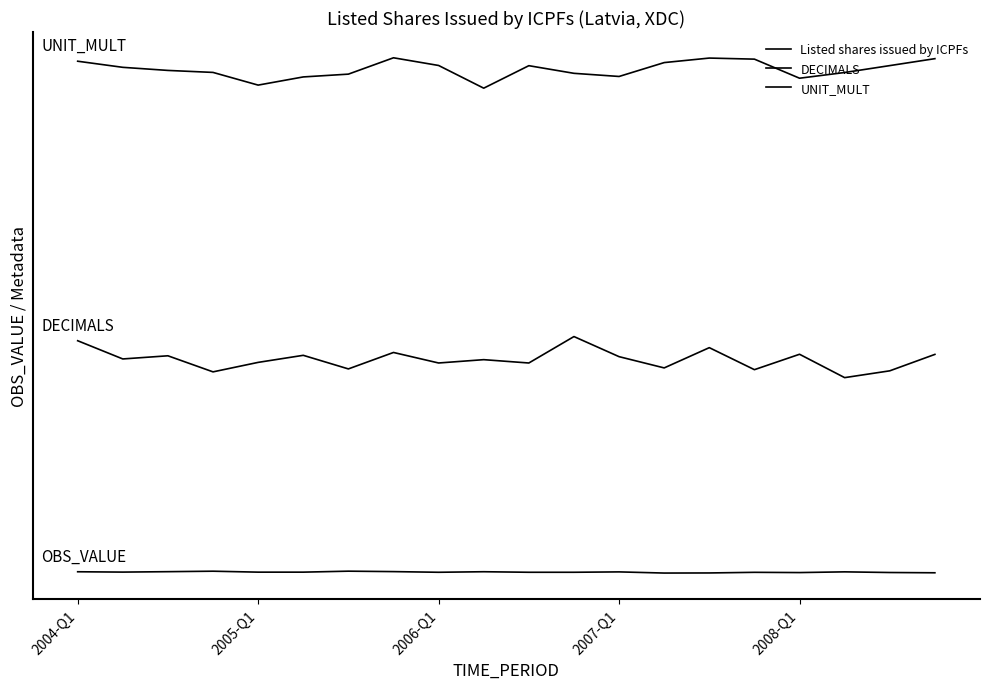

Is this an area chart (filled region under the line)?

No